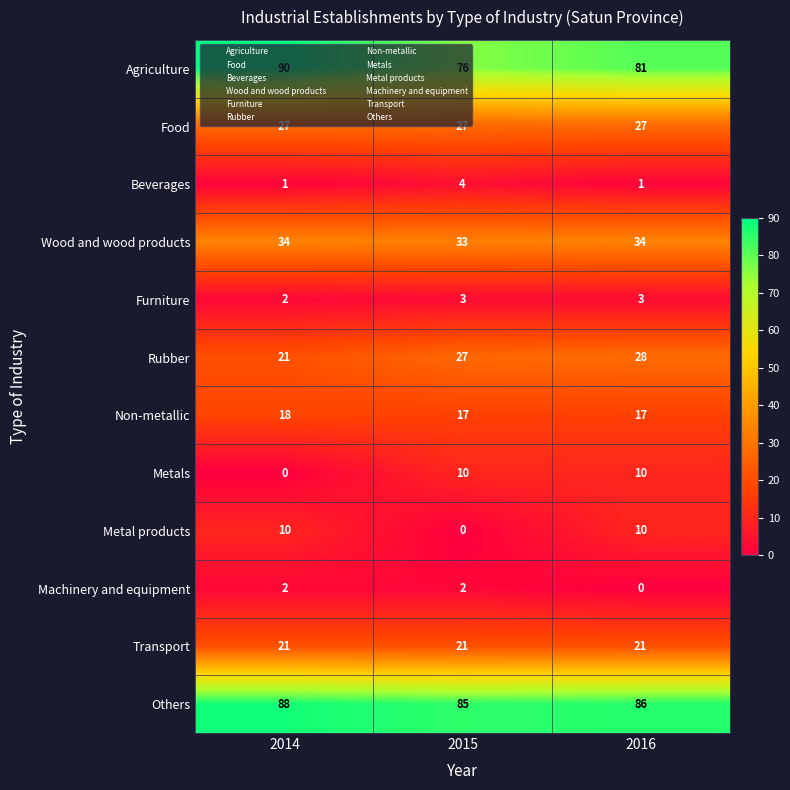

Which series has the largest range (max minus min)?

Agriculture